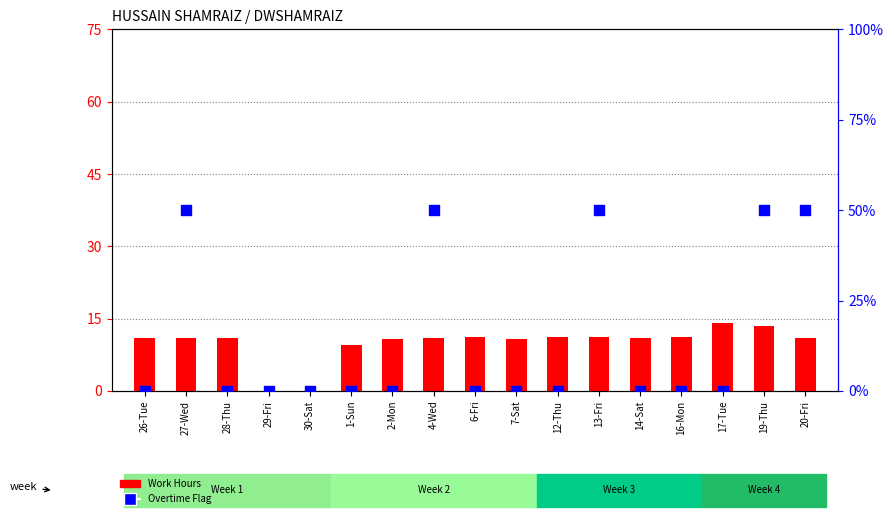

Is the value of Work Hours at 1-Sun greater than the value of Overtime Flag at 6-Fri?

Yes